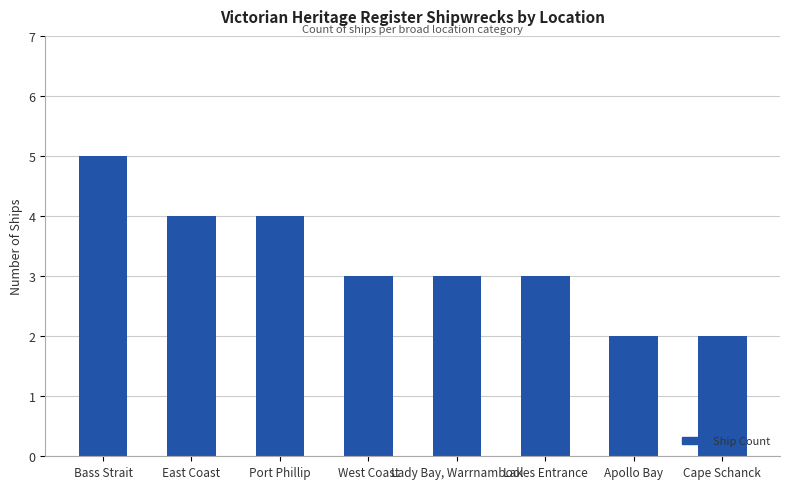

The value at Port Phillip is 4. True or false?

True